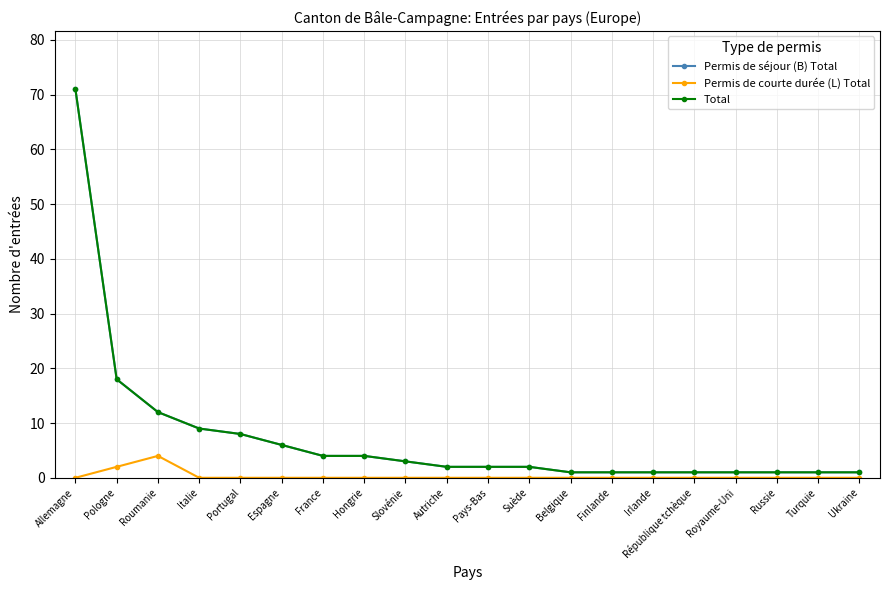

Reading left to right, transcribe all the data shown in this chart.

Permis de séjour (B) Total: Allemagne=71	Pologne=18	Roumanie=12	Italie=9	Portugal=8	Espagne=6	France=4	Hongrie=4	Slovénie=3	Autriche=2	Pays-Bas=2	Suède=2	Belgique=1	Finlande=1	Irlande=1	République tchèque=1	Royaume-Uni=1	Russie=1	Turquie=1	Ukraine=1
Permis de courte durée (L) Total: Allemagne=0	Pologne=2	Roumanie=4	Italie=0	Portugal=0	Espagne=0	France=0	Hongrie=0	Slovénie=0	Autriche=0	Pays-Bas=0	Suède=0	Belgique=0	Finlande=0	Irlande=0	République tchèque=0	Royaume-Uni=0	Russie=0	Turquie=0	Ukraine=0
Total: Allemagne=71	Pologne=18	Roumanie=12	Italie=9	Portugal=8	Espagne=6	France=4	Hongrie=4	Slovénie=3	Autriche=2	Pays-Bas=2	Suède=2	Belgique=1	Finlande=1	Irlande=1	République tchèque=1	Royaume-Uni=1	Russie=1	Turquie=1	Ukraine=1